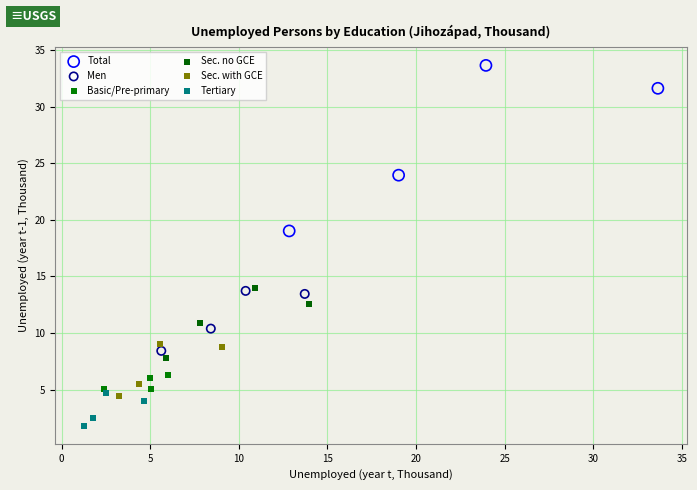

Which series reaches the maximum Y coordinate?

Total